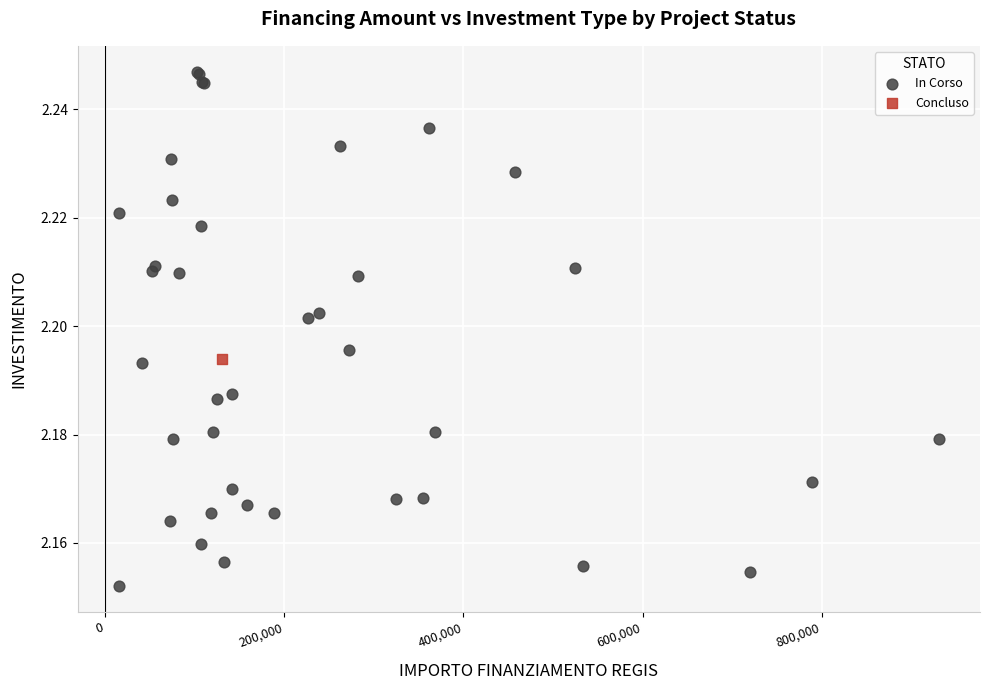

What are all the series names shown in the legend?

In Corso, Concluso